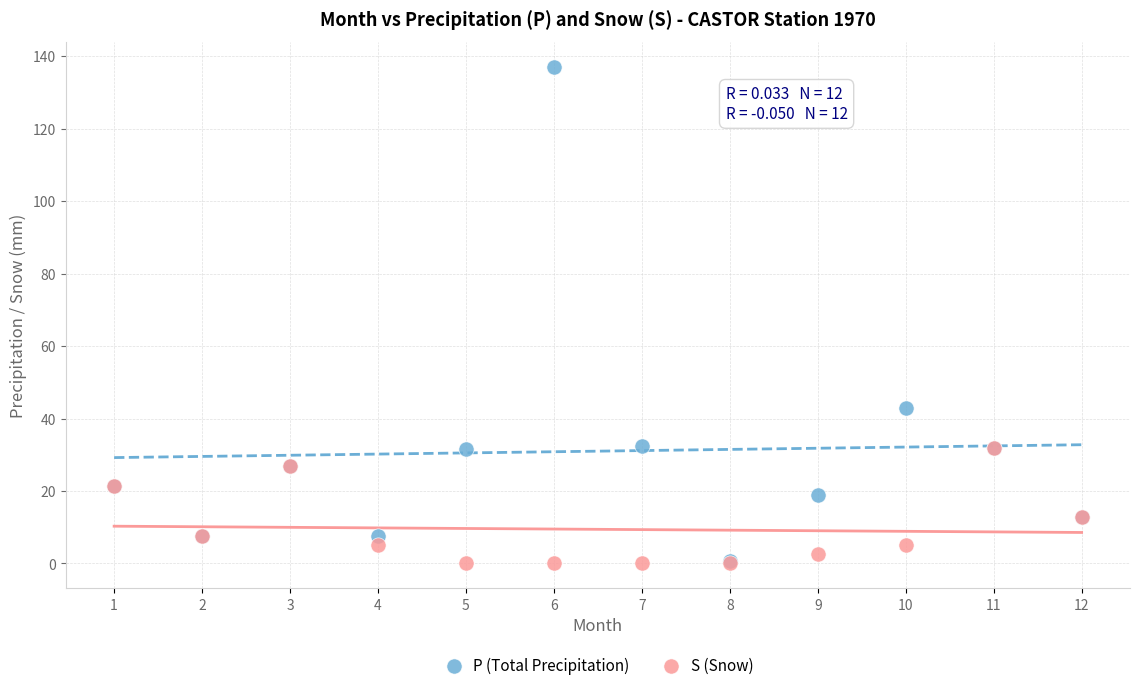

In the P (Total Precipitation) series, what Y value is closest to 68?

42.8